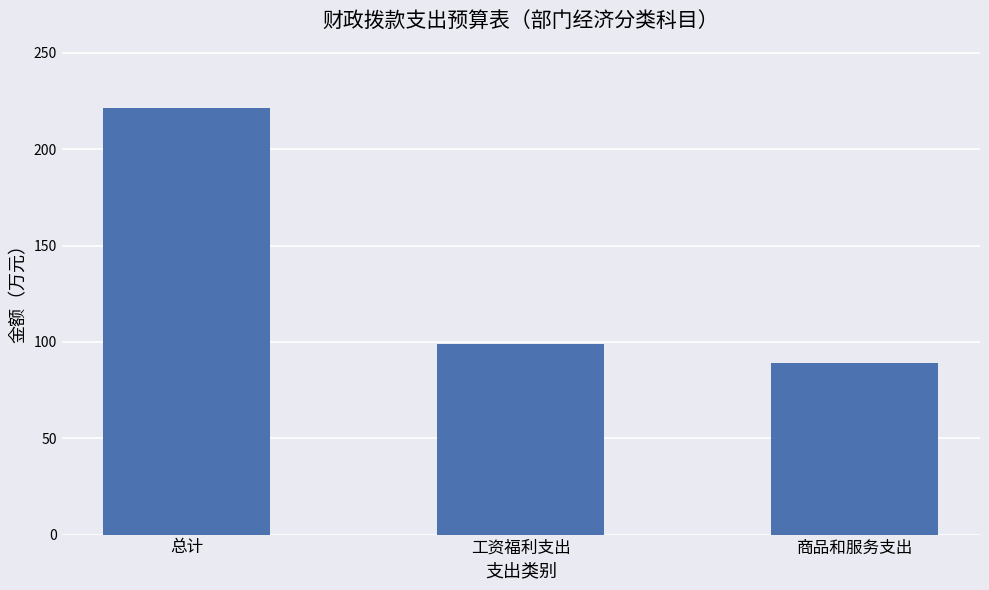

The value at 商品和服务支出 is 159.1. True or false?

False